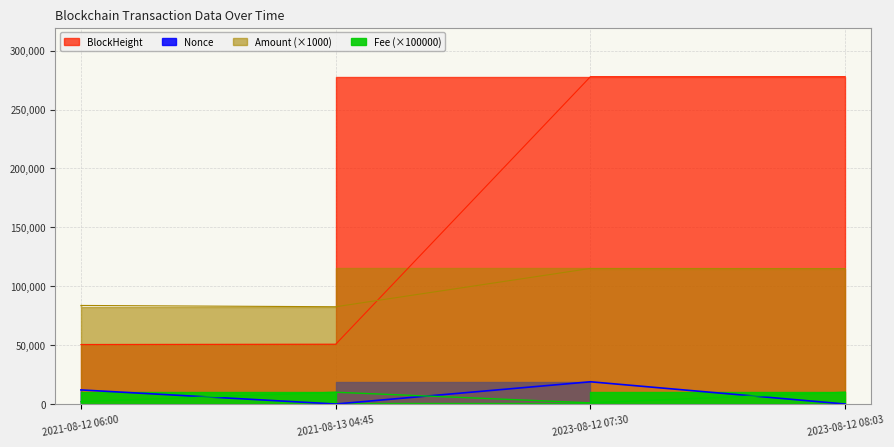

What value does the BlockHeight series have at 2023-08-12 07:30?

277895.0